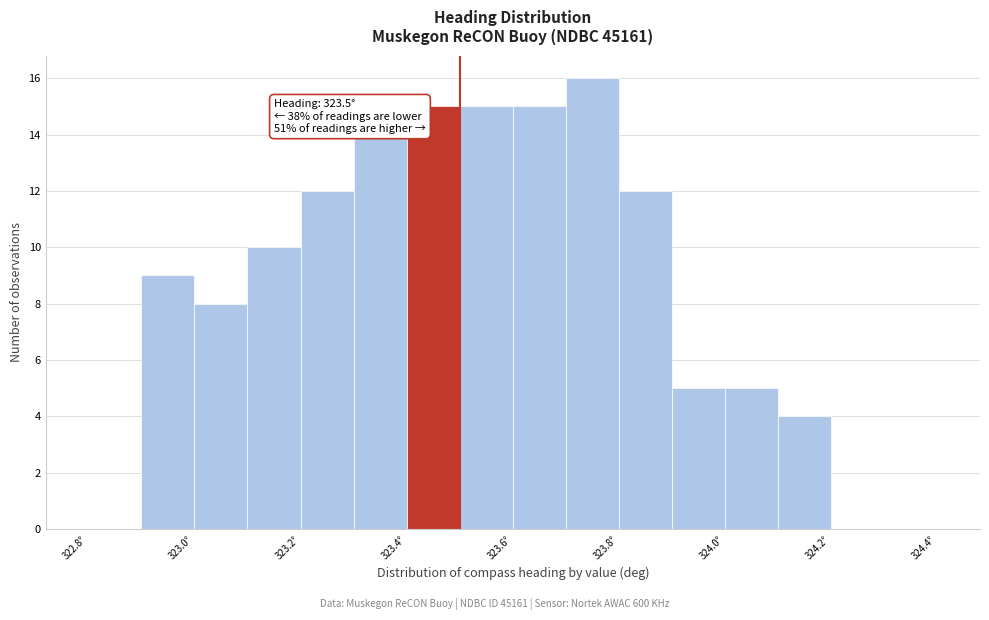

Over which range of the x-axis is the bar tallest?

323.7 to 323.8